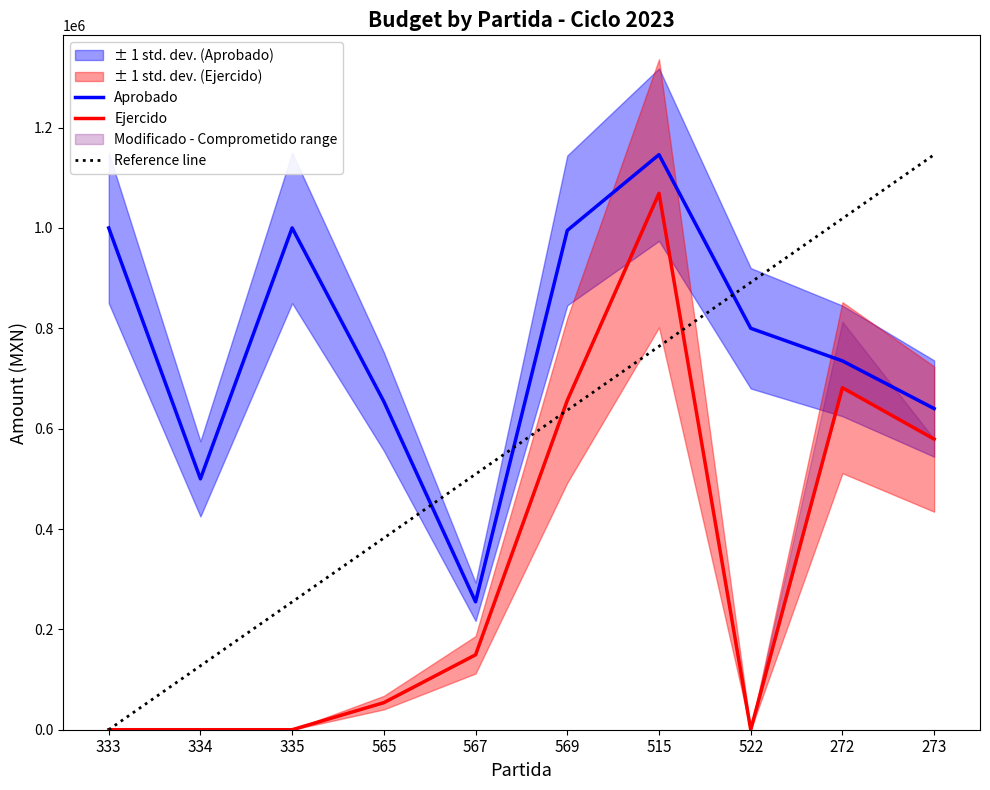

Is it true that Reference line equals 1516614.7 at 272?

False